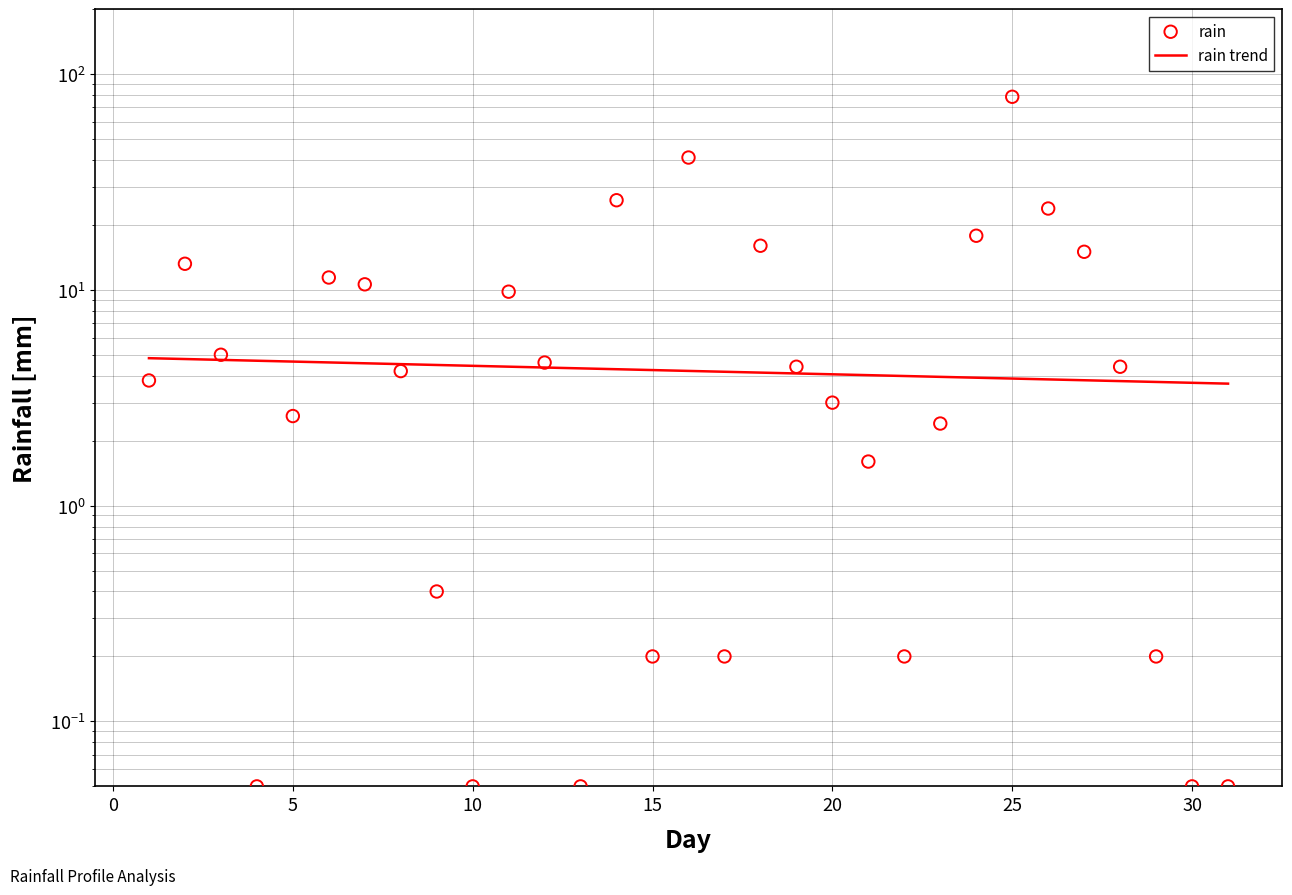

What is the change in value from 2017-07-21 to 2017-07-25?

+76.8